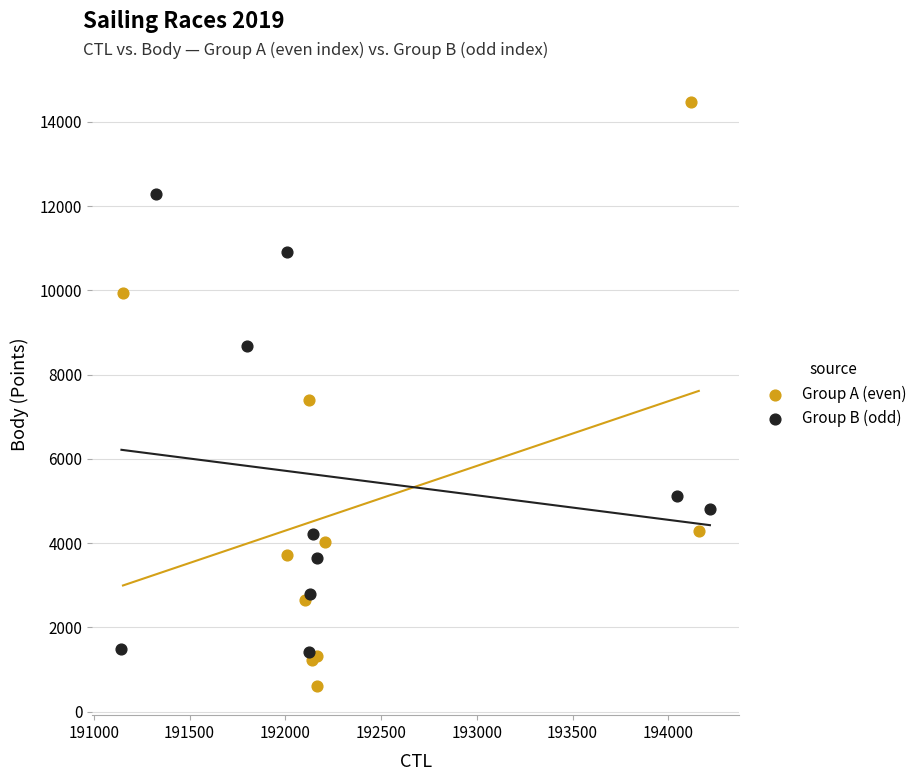

Which series reaches the minimum Y coordinate?

Group A (even)